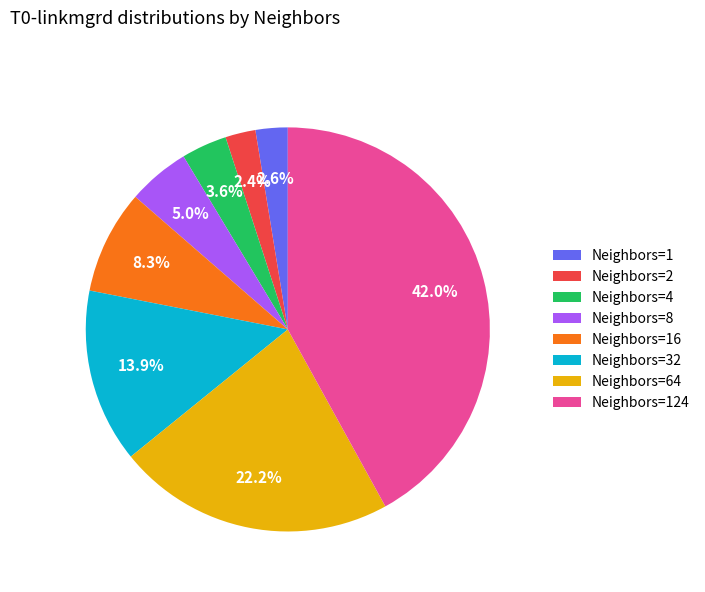

Is the sum of Neighbors=1 and Neighbors=8 greater than half?

No